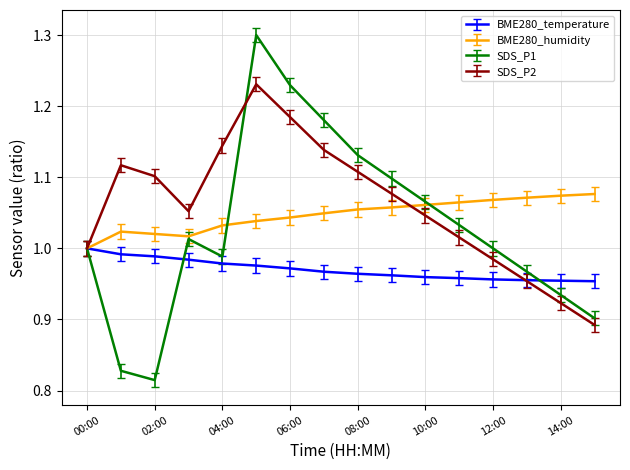

How many BME280_humidity values are between 1 and 2?

16